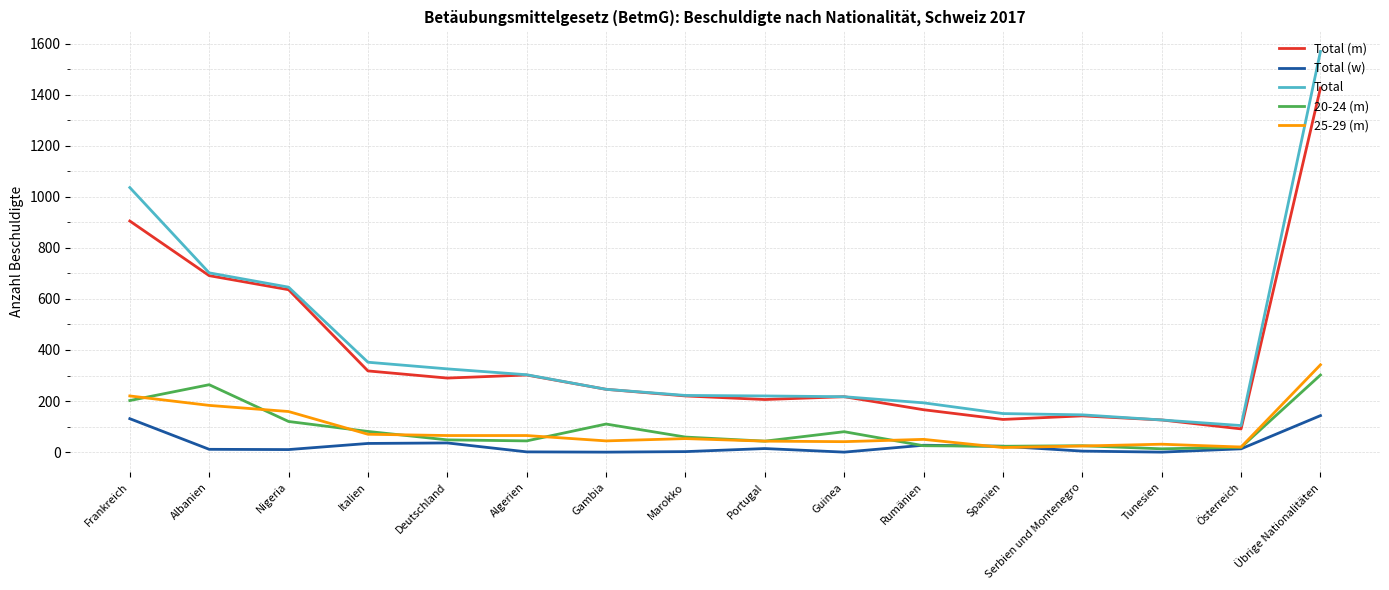

Rank the series by their maximum value, from lowest to highest.

Total (w), 20-24 (m), 25-29 (m), Total (m), Total